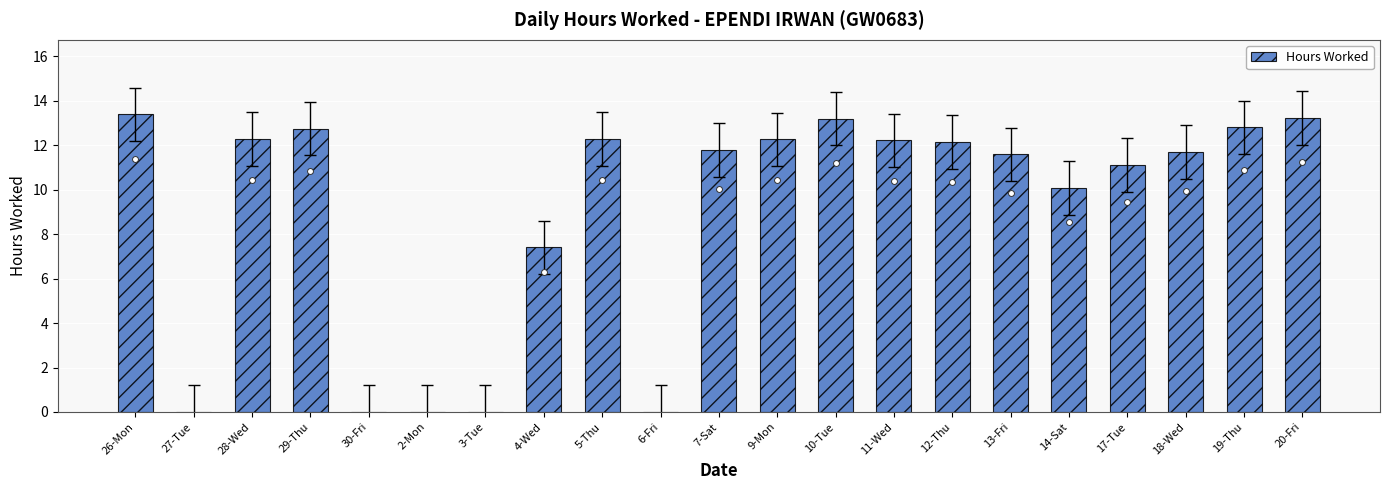

What is the change in value from 29-Thu to 5-Thu?

-0.5